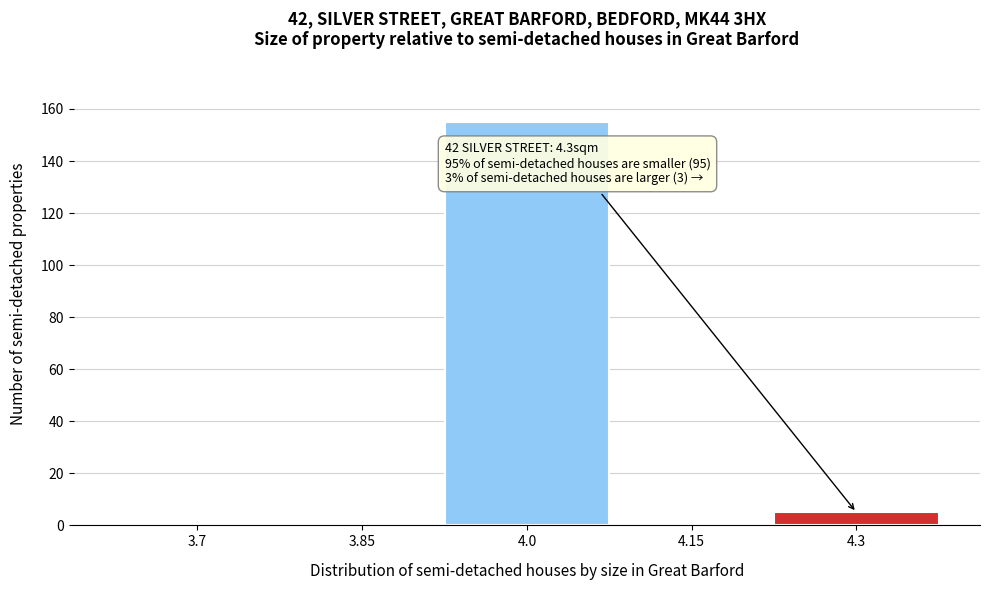

Reading left to right, transcribe all the data shown in this chart.

3.7=0	3.85=0	4.0=155	4.15=0	4.3=5